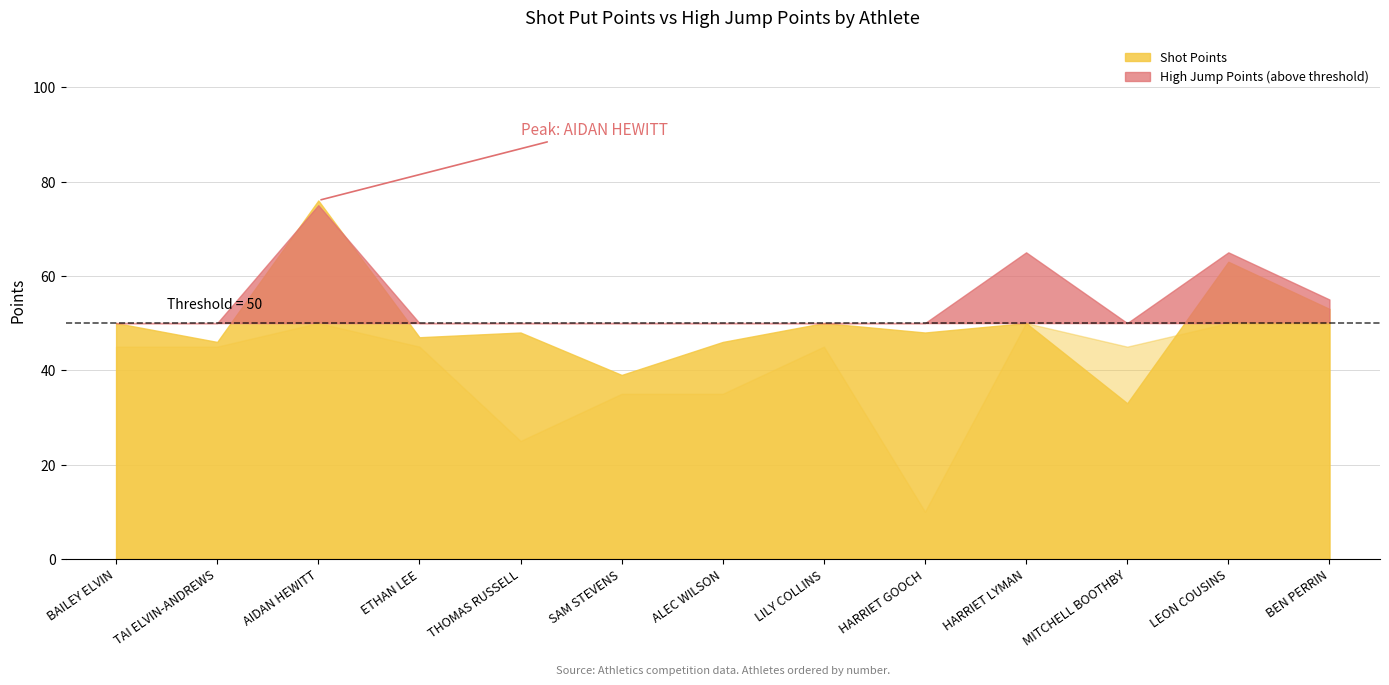

What is the value of the Shot Points point at the 11th from the left?

33